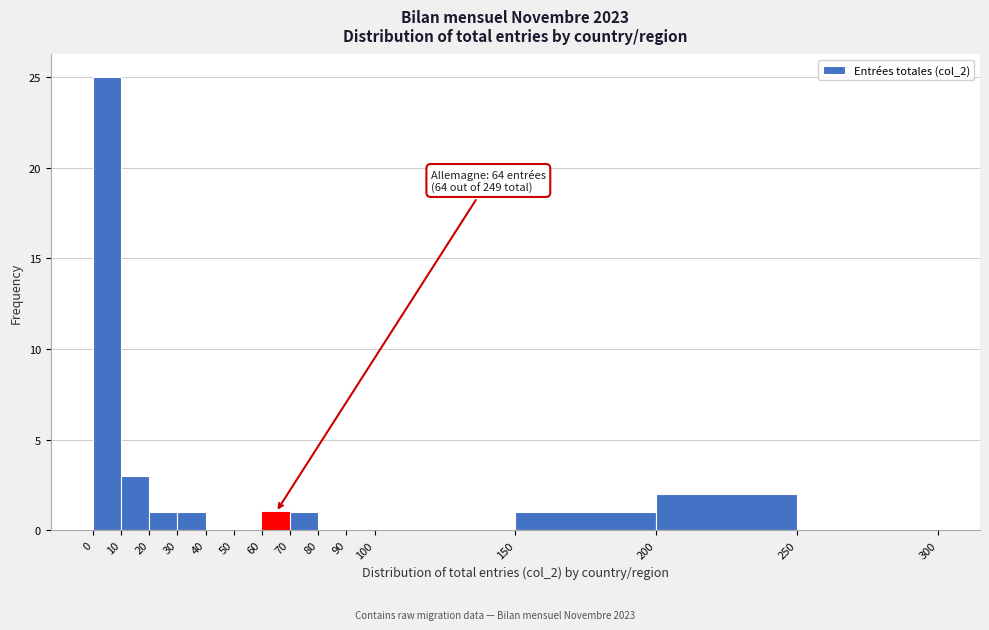

Which range on the x-axis has the tallest bar?

0 to 10